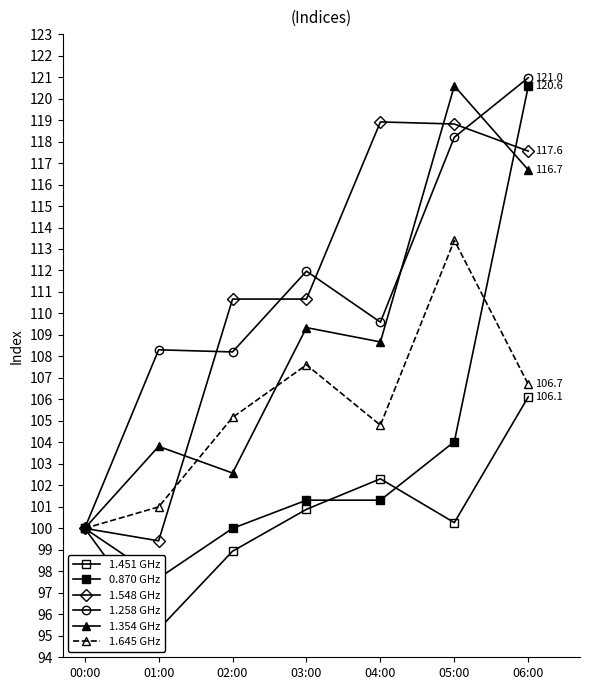

Which series has the largest total across all categories?

1.258 GHz